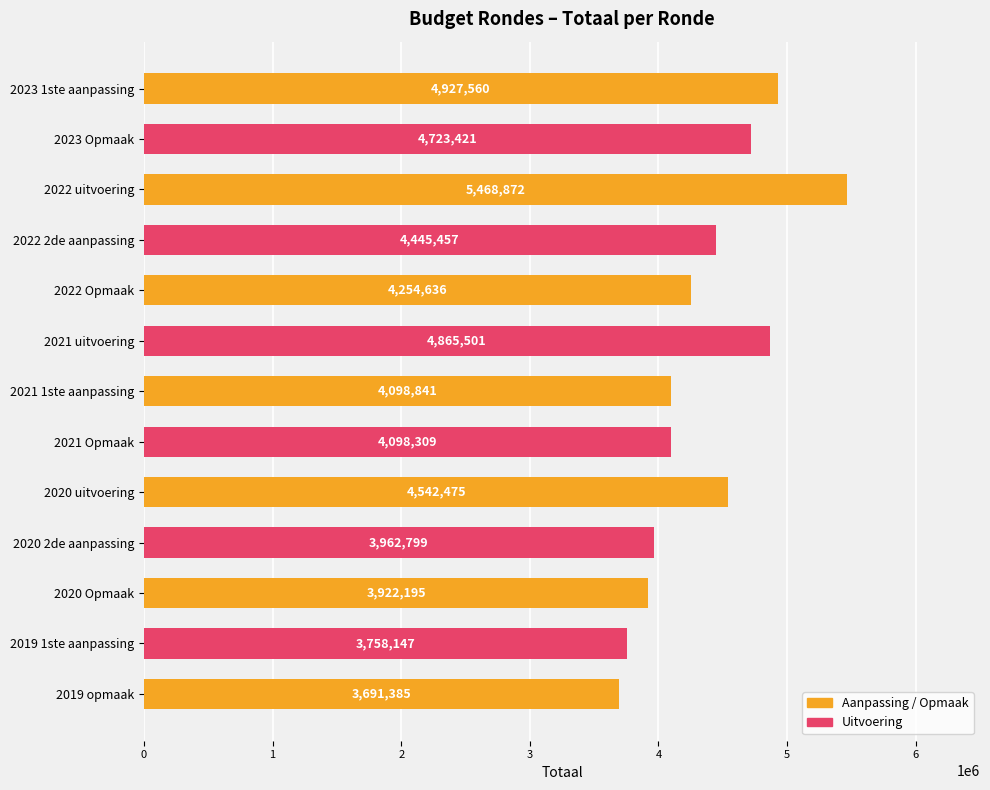

At which category does the chart reach its peak across all series?

2022 uitvoering